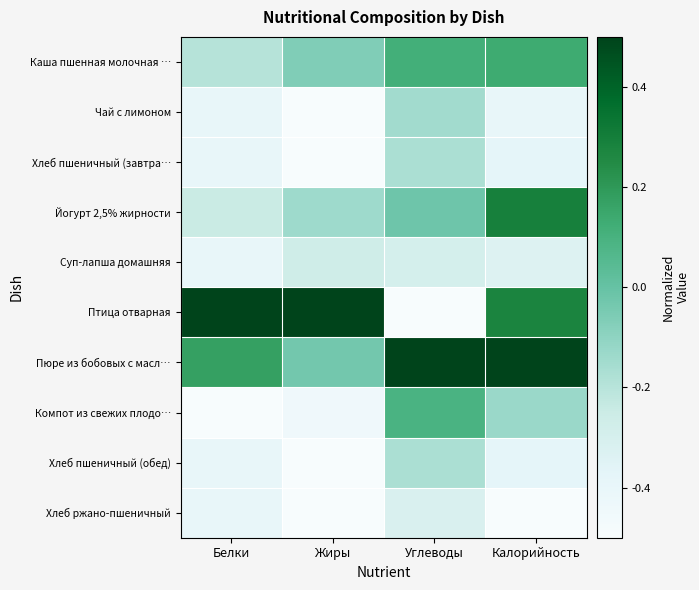

What is the greatest value displayed?

0.5